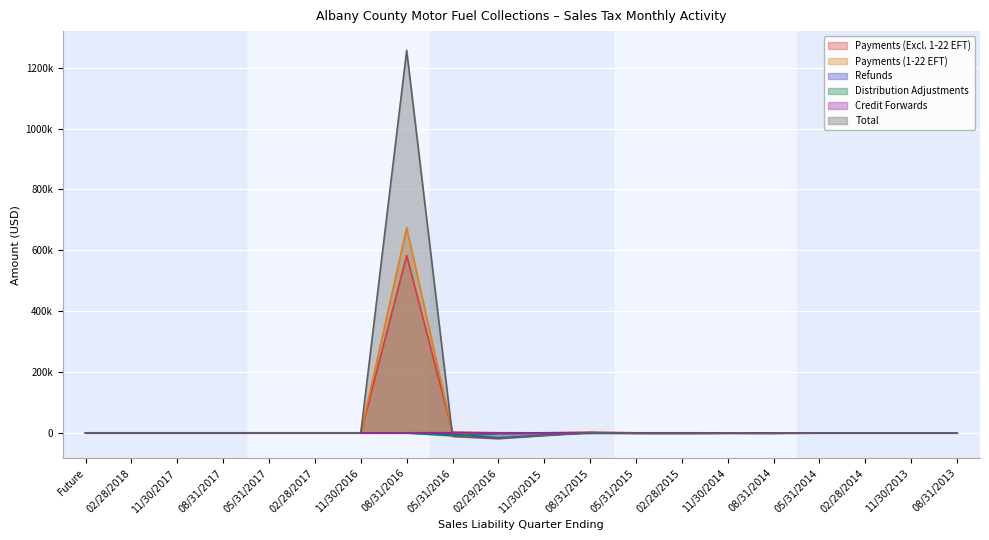

True or false: Payments (1-22 EFT) and Refunds cross at least once.

False